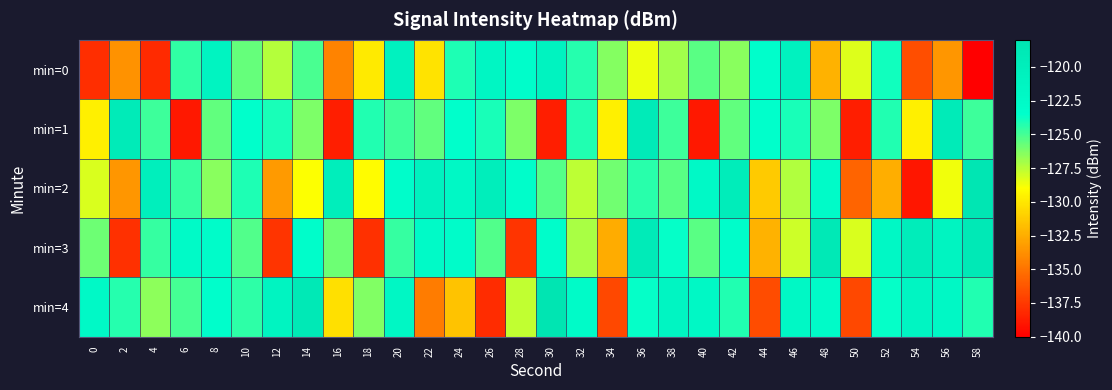

What is the difference between the highest and lowest values at 0?

15.7